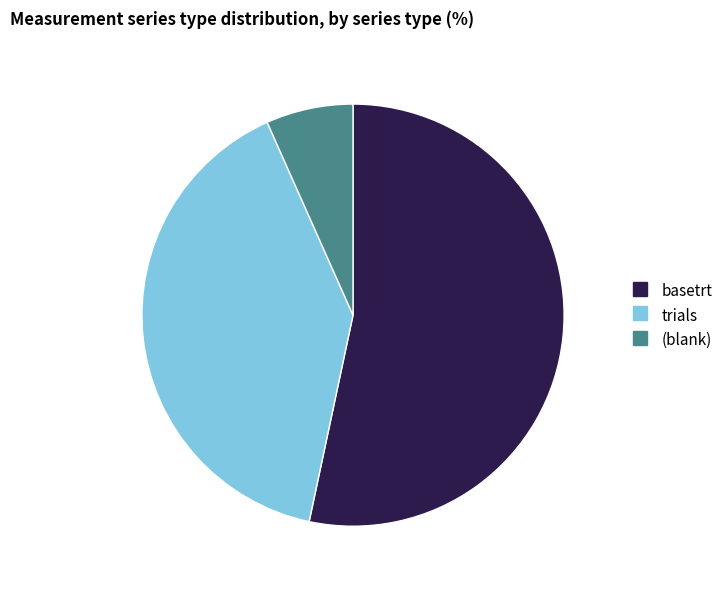

Is there a majority slice in this chart?

Yes